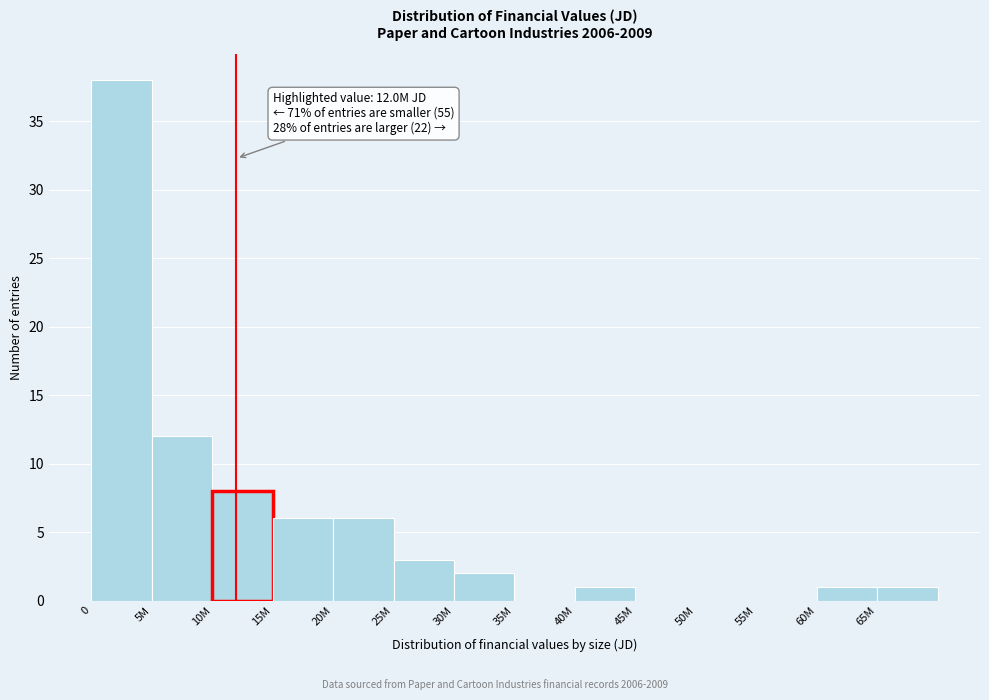

Reading left to right, list all the values displayed in this chart.

0=38	5M=12	10M=8	15M=6	20M=6	25M=3	30M=2	35M=0	40M=1	45M=0	50M=0	55M=0	60M=1	65M=1